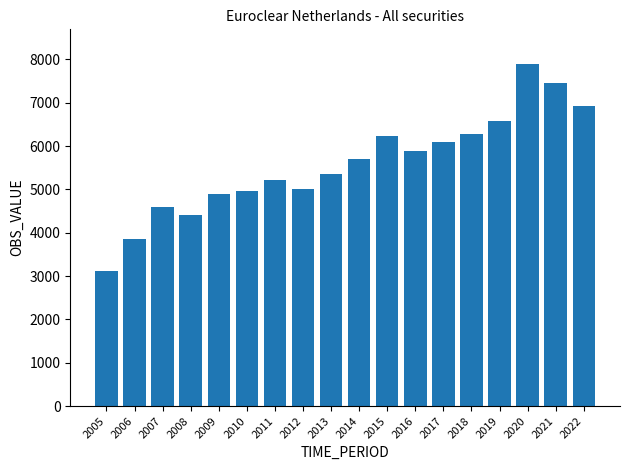

What is the change in value from 2015 to 2020?

+1661